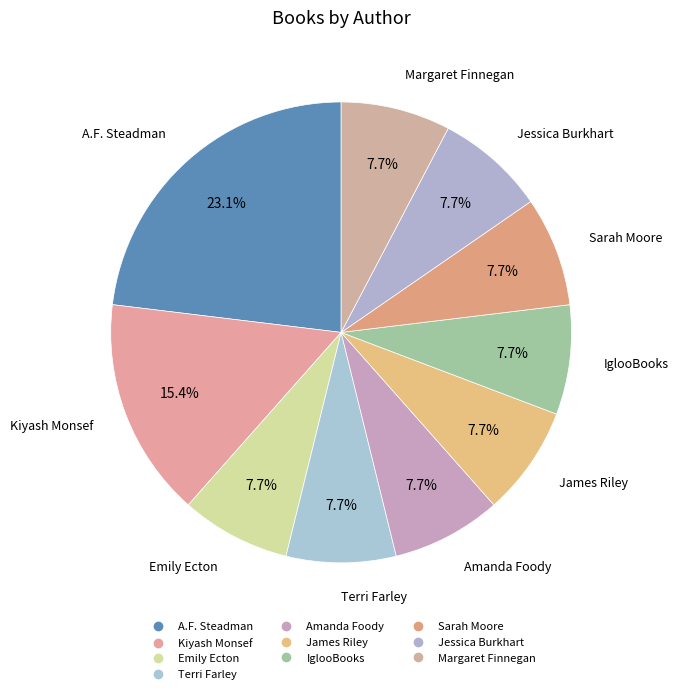

How many segments does this pie chart have?

10